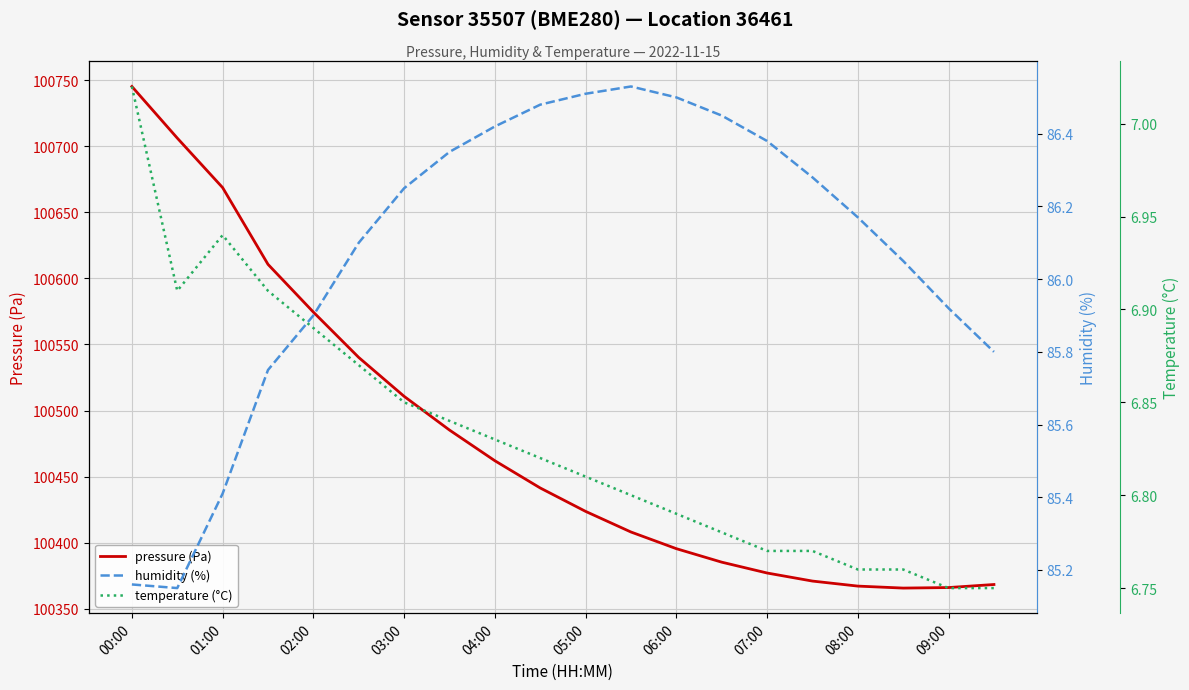

How many lines are shown in the chart?

3